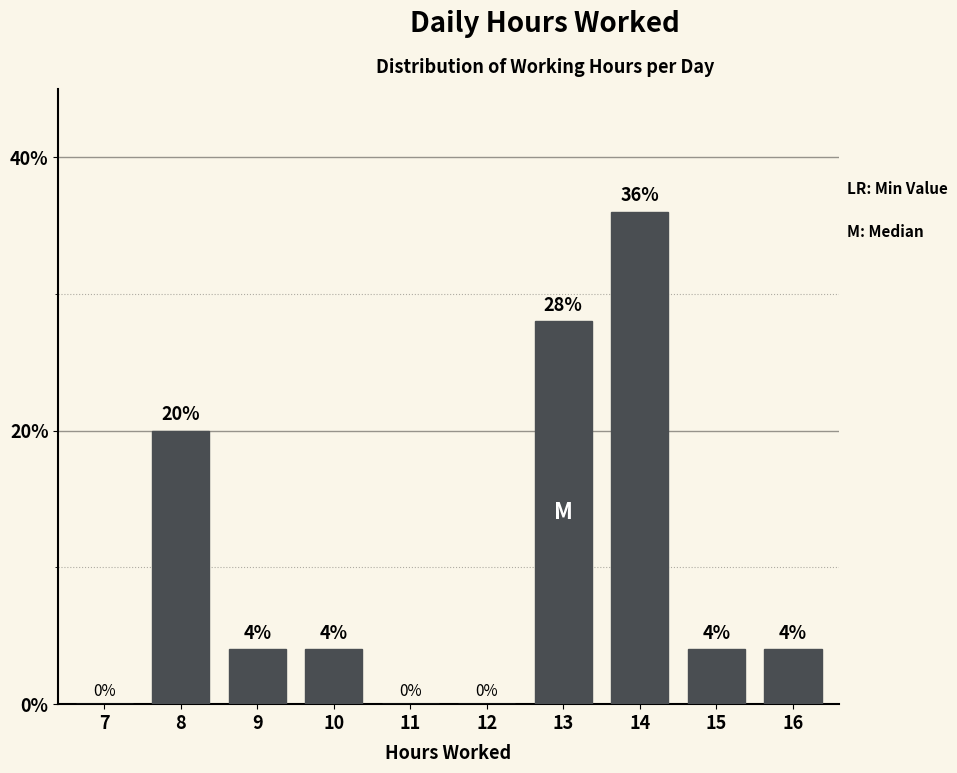

Reading left to right, list all the values displayed in this chart.

7=0.0	8=20.0	9=4.0	10=4.0	11=0.0	12=0.0	13=28.0	14=36.0	15=4.0	16=4.0